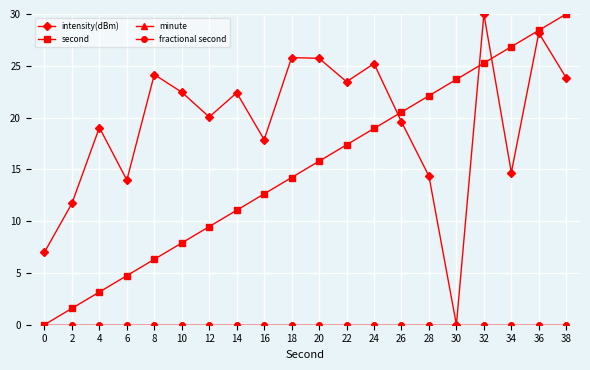

Reading left to right, what are all the values shown in this chart?

intensity(dBm): 0=7.0	2=11.7	4=19.0	6=14.0	8=24.2	10=22.5	12=20.1	14=22.4	16=17.9	18=25.8	20=25.7	22=23.5	24=25.2	26=19.6	28=14.3	30=0.0	32=30.0	34=14.7	36=28.2	38=23.8
second: 0=0.0	2=1.6	4=3.2	6=4.7	8=6.3	10=7.9	12=9.5	14=11.1	16=12.6	18=14.2	20=15.8	22=17.4	24=18.9	26=20.5	28=22.1	30=23.7	32=25.3	34=26.8	36=28.4	38=30.0
minute: 0=0.0	2=0.0	4=0.0	6=0.0	8=0.0	10=0.0	12=0.0	14=0.0	16=0.0	18=0.0	20=0.0	22=0.0	24=0.0	26=0.0	28=0.0	30=0.0	32=0.0	34=0.0	36=0.0	38=0.0
fractional second: 0=0.0	2=0.0	4=0.0	6=0.0	8=0.0	10=0.0	12=0.0	14=0.0	16=0.0	18=0.0	20=0.0	22=0.0	24=0.0	26=0.0	28=0.0	30=0.0	32=0.0	34=0.0	36=0.0	38=0.0